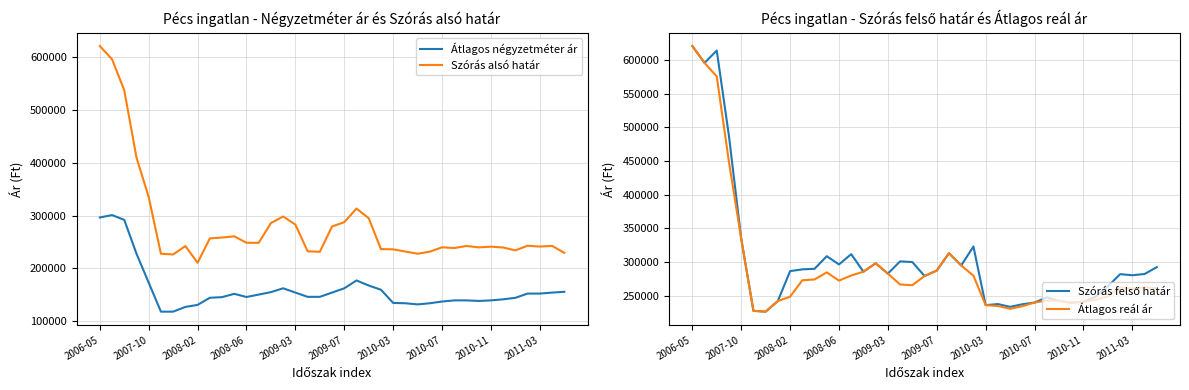

How many values in the Szórás alsó határ series are below 242514?

19